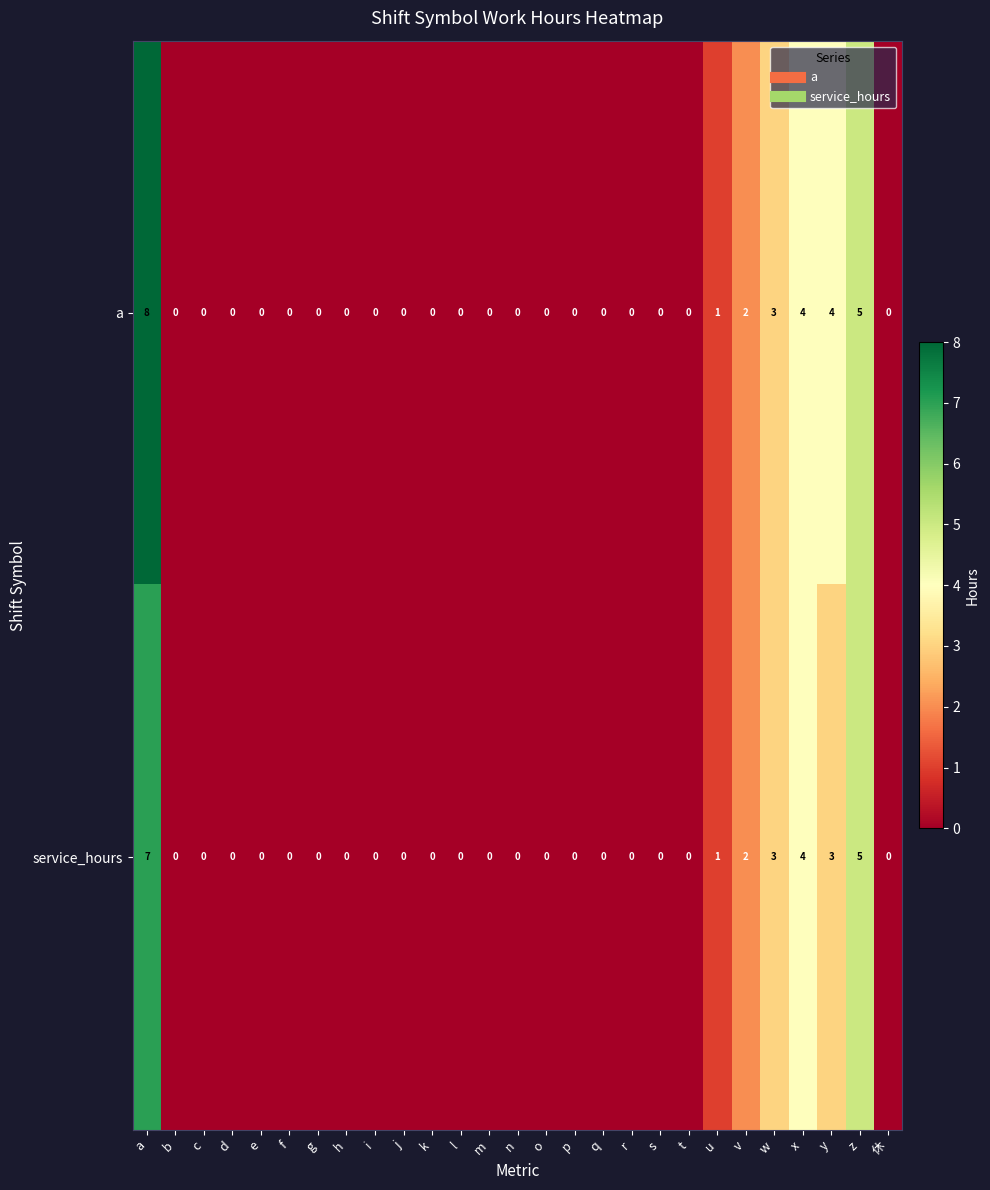

At which category does the chart reach its peak across all series?

a